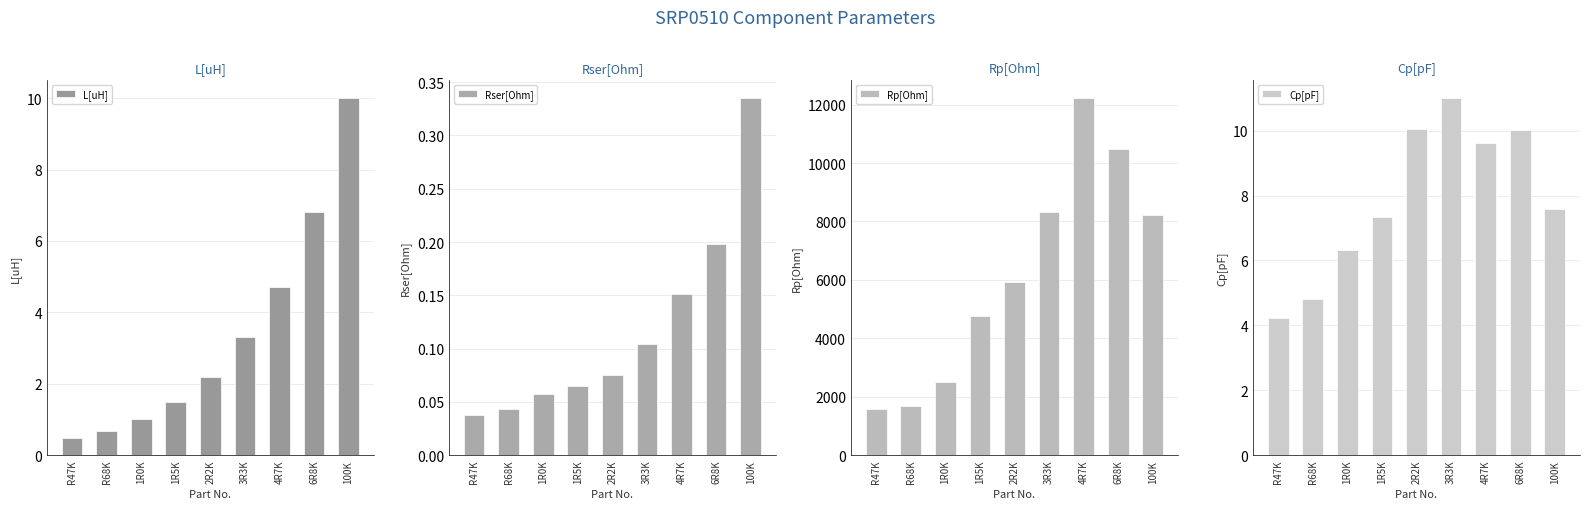

Which label corresponds to the largest value in the chart?

4R7K